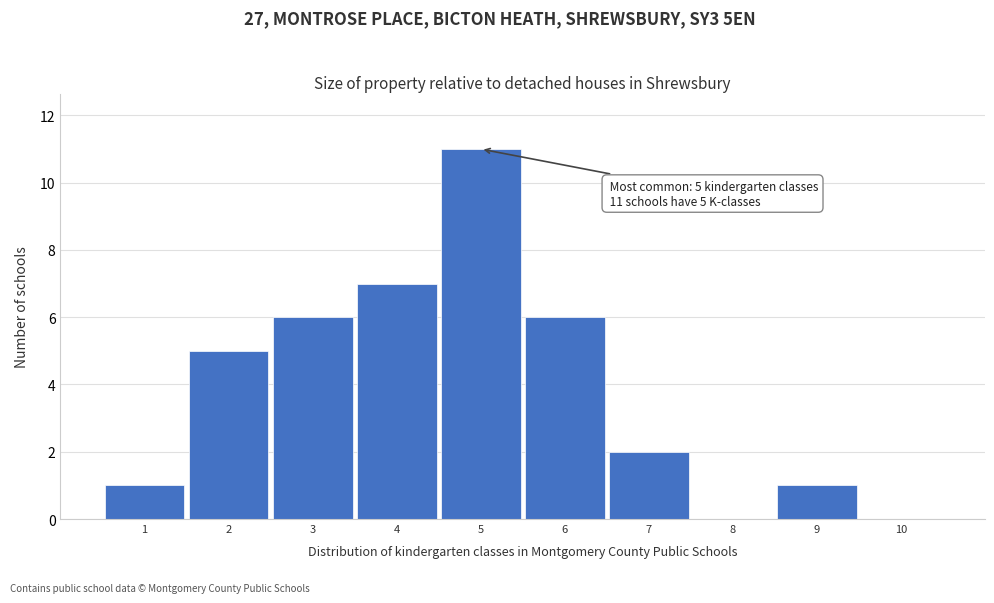

Over which range of the x-axis is the bar tallest?

4.5 to 5.5